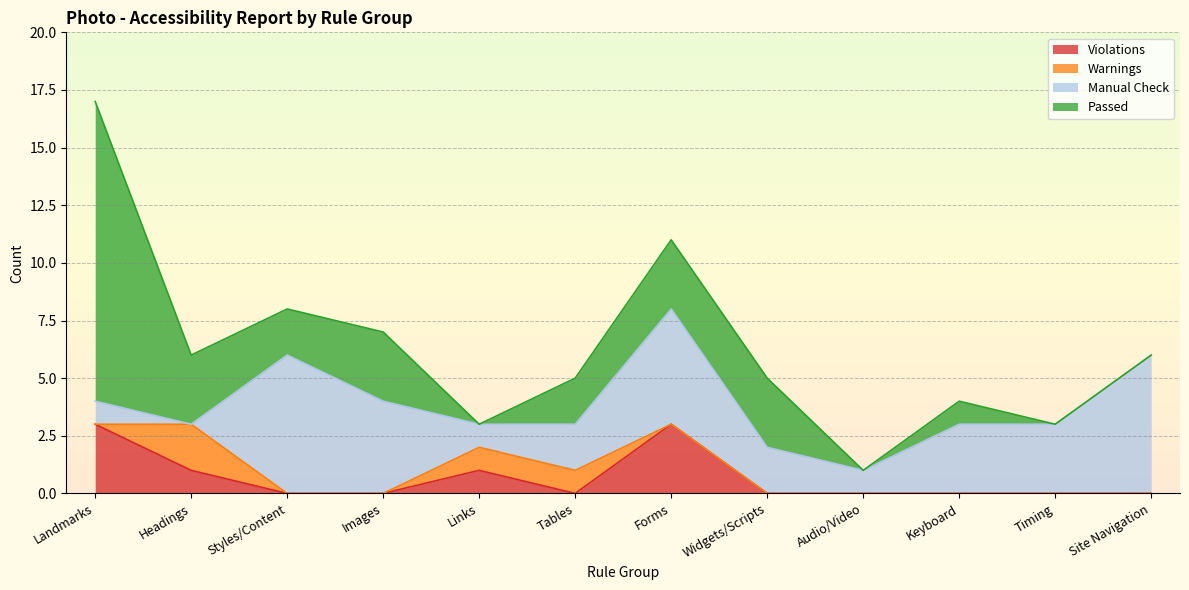

Which label corresponds to the smallest value in the chart?

Styles/Content